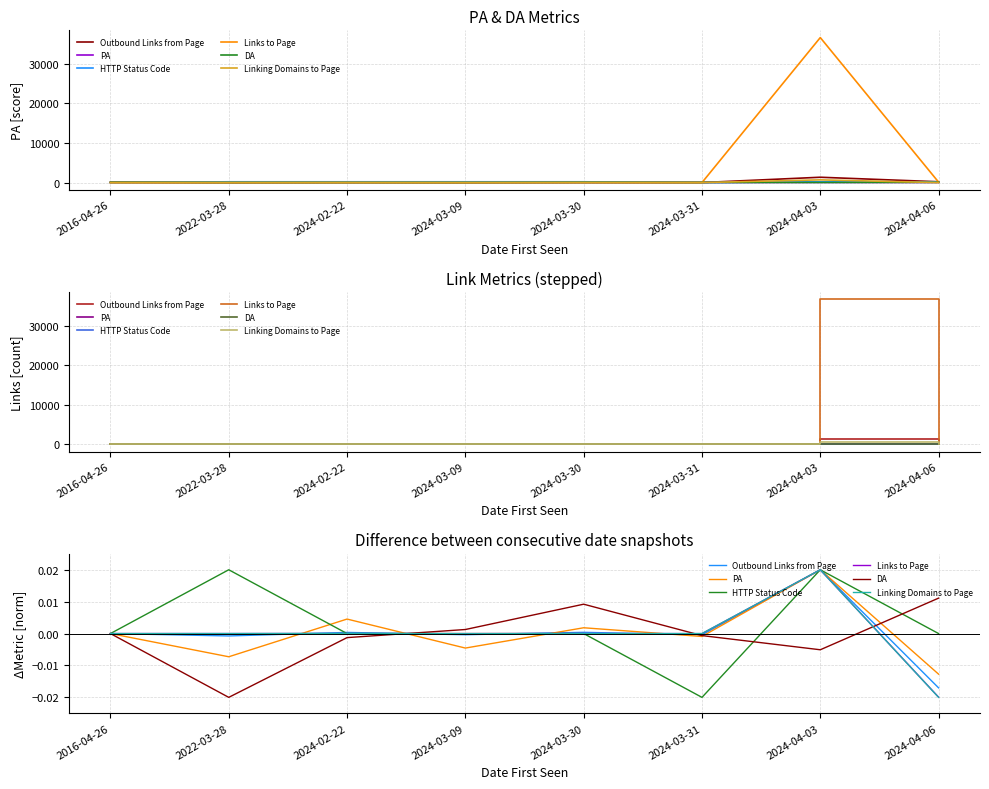

Which series has the largest total across all categories?

HTTP Status Code